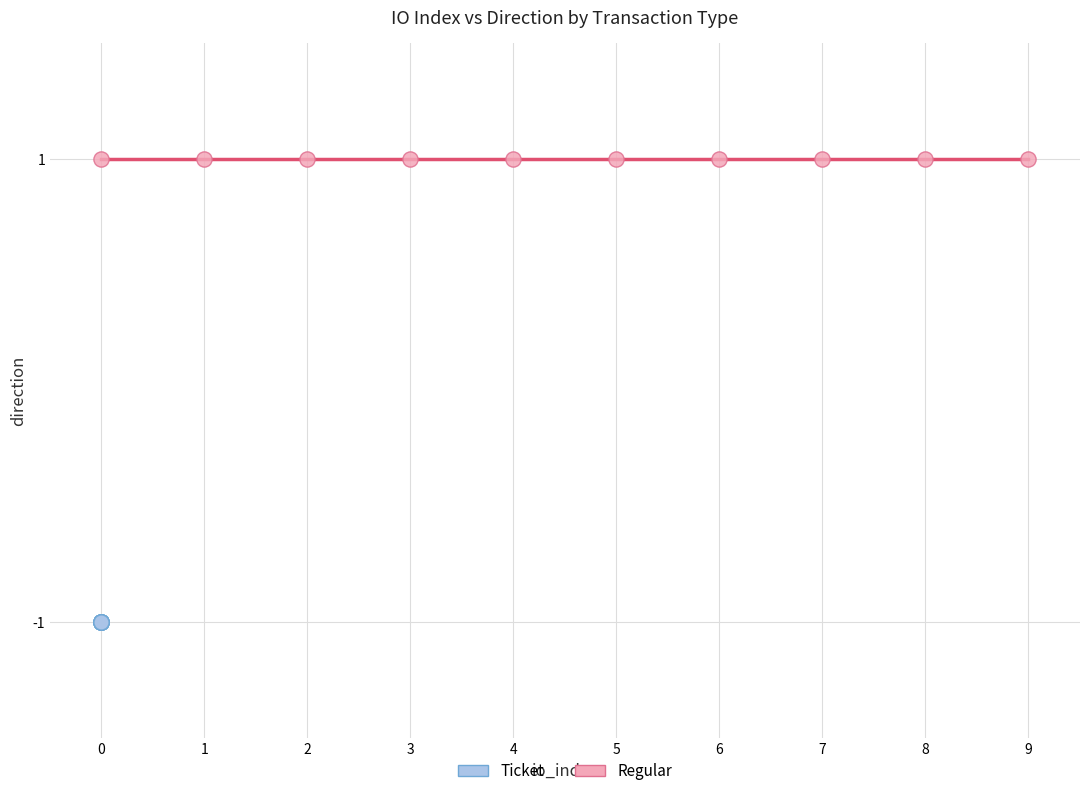

Which series reaches the minimum Y coordinate?

Ticket